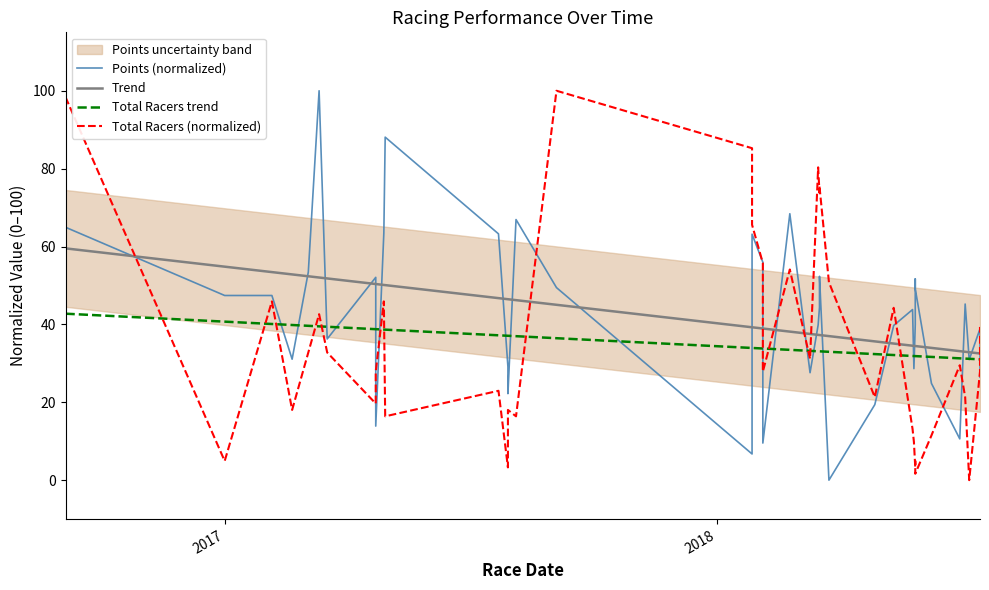

List the series in order of their peak value, lowest first.

Total Racers trend, Trend, Points (normalized), Total Racers (normalized)